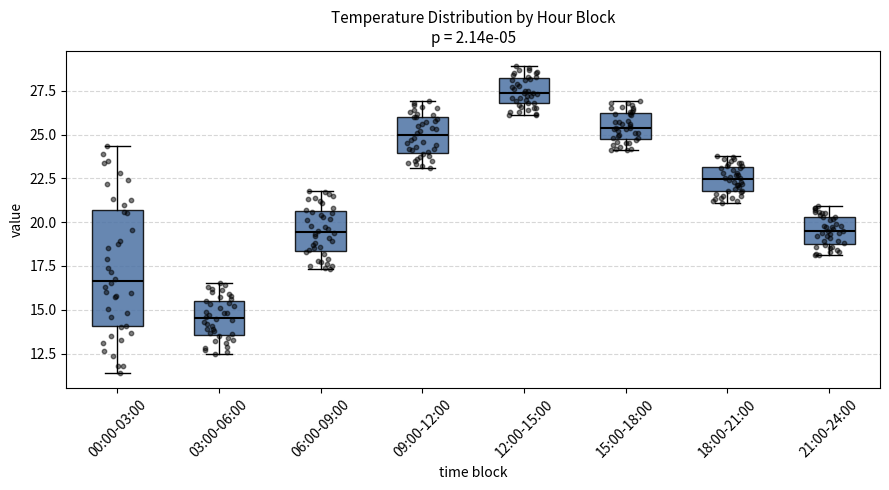

Where is the lower edge of the box for 15:00-18:00 on the y-axis? The values are not printed on the chart, so give them approximately, as read against the axis.

25.0